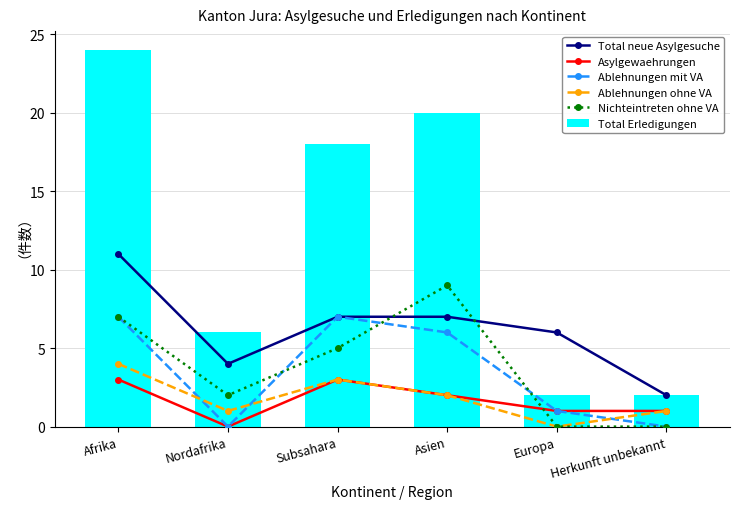

Reading left to right, transcribe all the data shown in this chart.

Total neue Asylgesuche: 11	4	7	7	6	2
Asylgewaehrungen: 3	0	3	2	1	1
Ablehnungen mit VA: 7	0	7	6	1	0
Ablehnungen ohne VA: 4	1	3	2	0	1
Nichteintreten ohne VA: 7	2	5	9	0	0
Total Erledigungen: 24	6	18	20	2	2